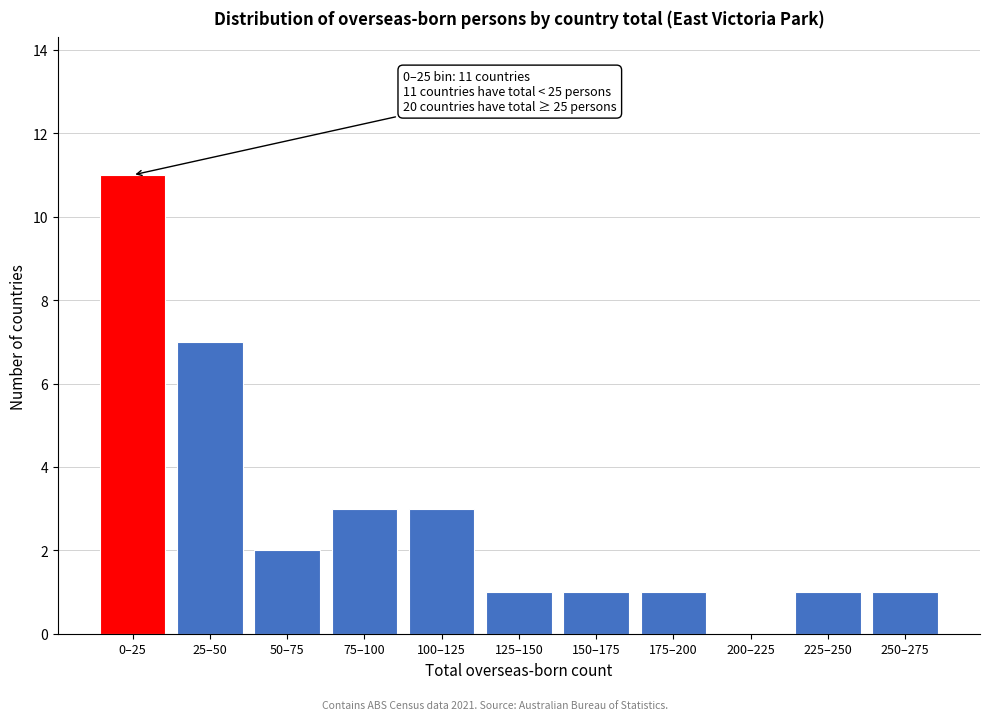

Reading left to right, extract all data points from this chart.

0–25=11	25–50=7	50–75=2	75–100=3	100–125=3	125–150=1	150–175=1	175–200=1	200–225=0	225–250=1	250–275=1